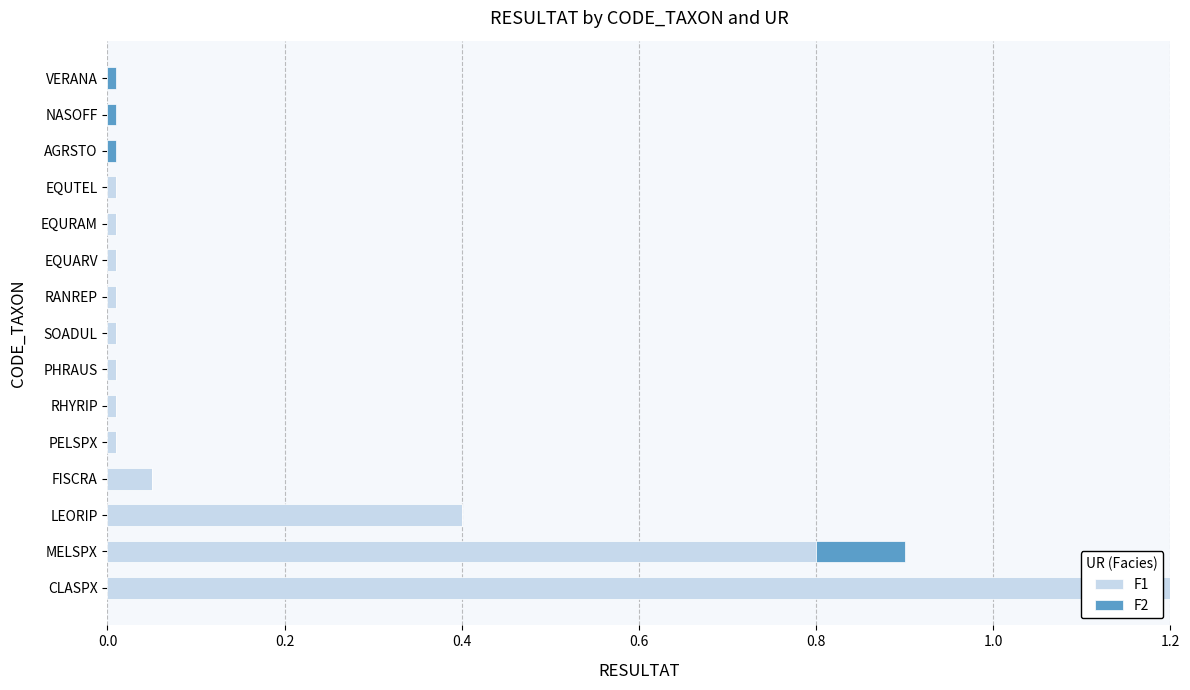

At which category is the sum across all series the highest?

CLASPX